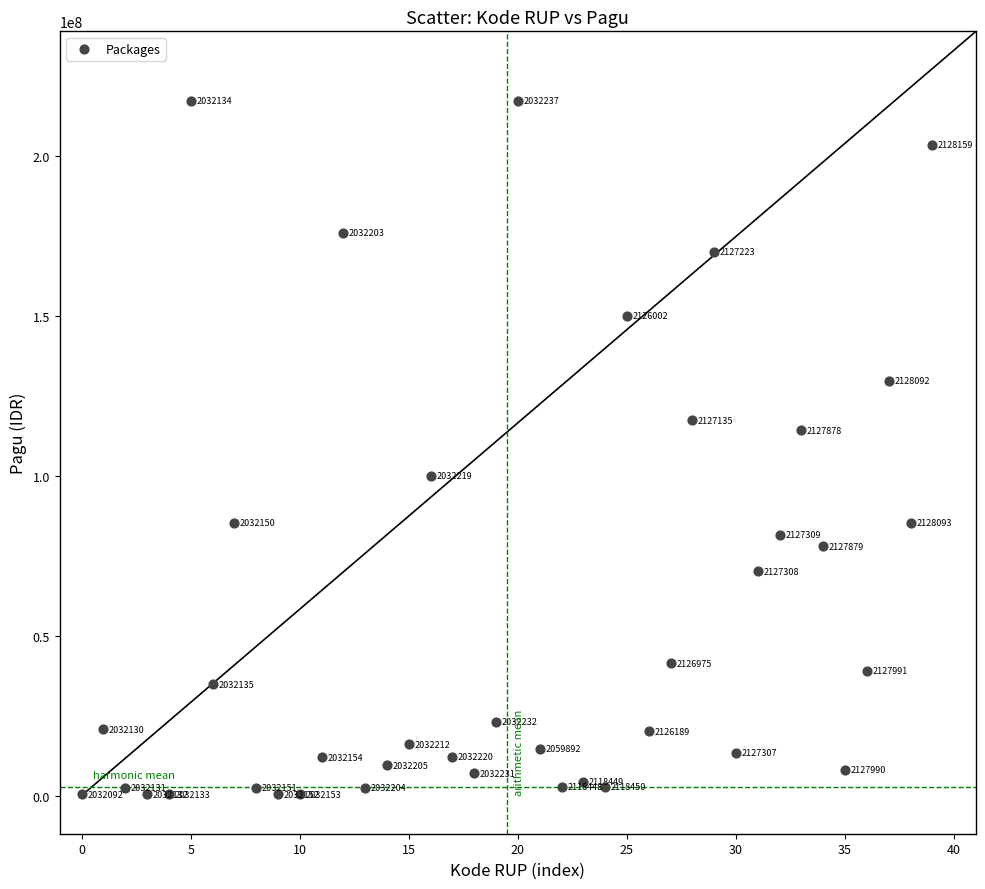

What Y value in the scatter plot is closest to 108830000?

114296000